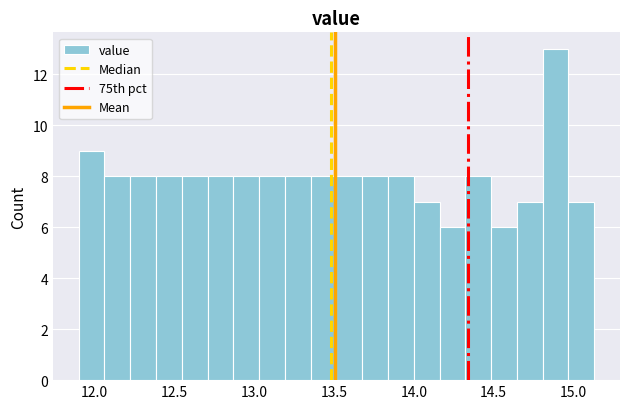

Around what value on the x-axis is the tallest bar? Give the approximate position of its centre, as read against the axis.

14.90